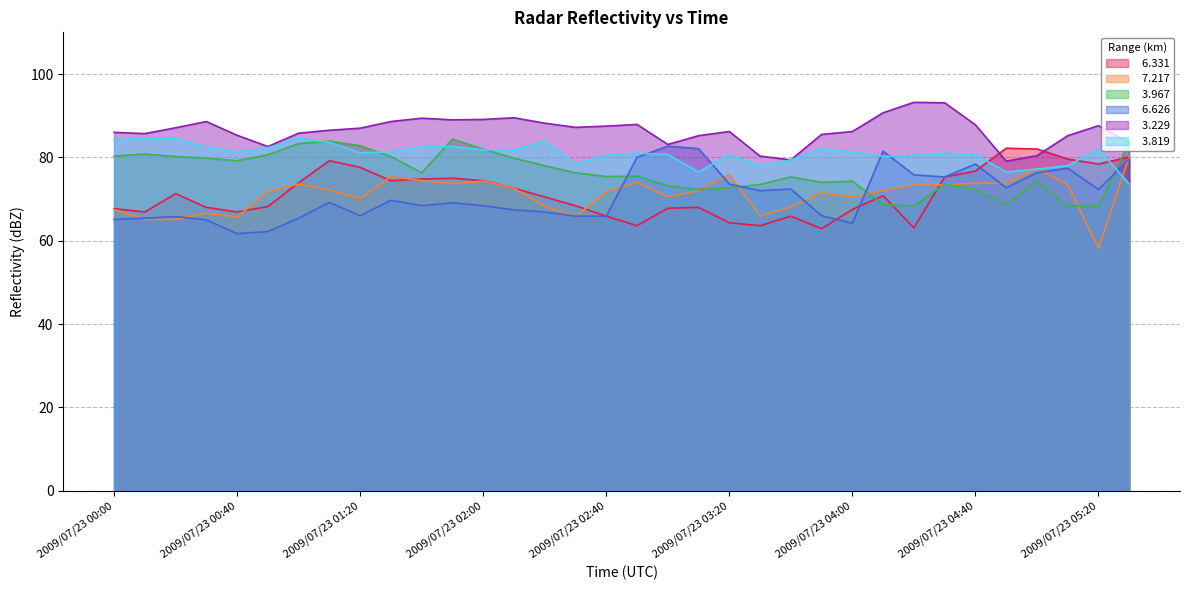

What is the label of the 18th point from the right?

2009/07/23 02:40